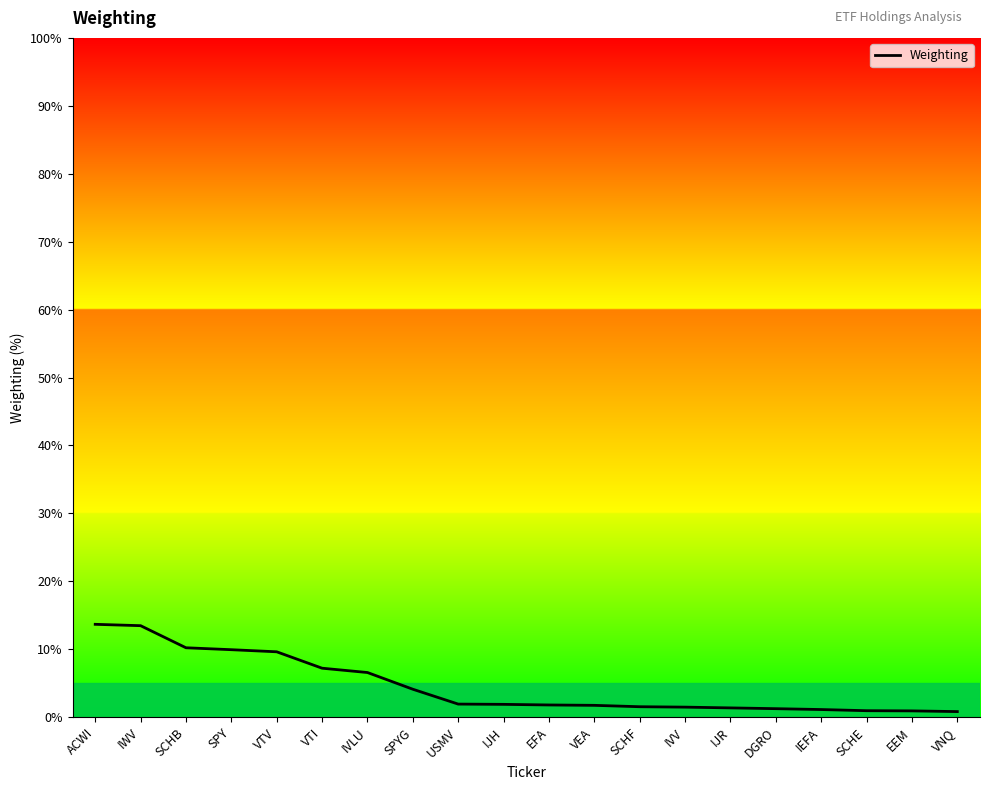

What position from the left is SCHE?

18